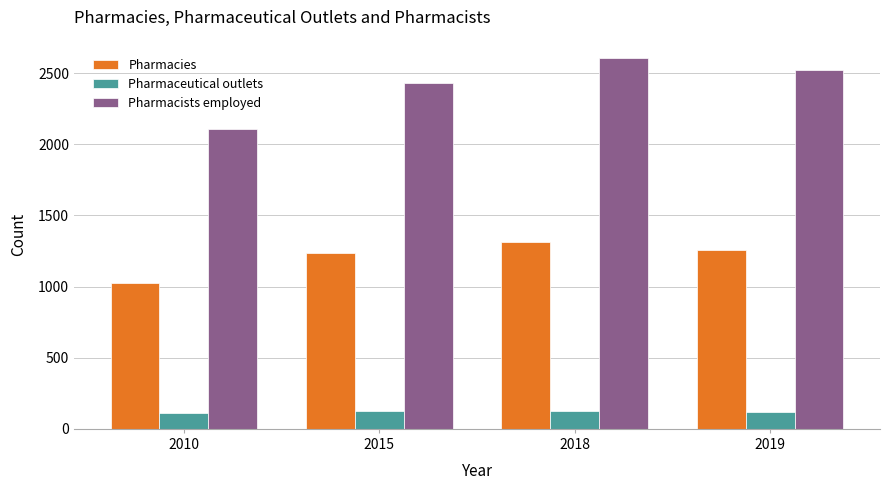

Which series changed the most between 2015 and 2018?

Pharmacists employed